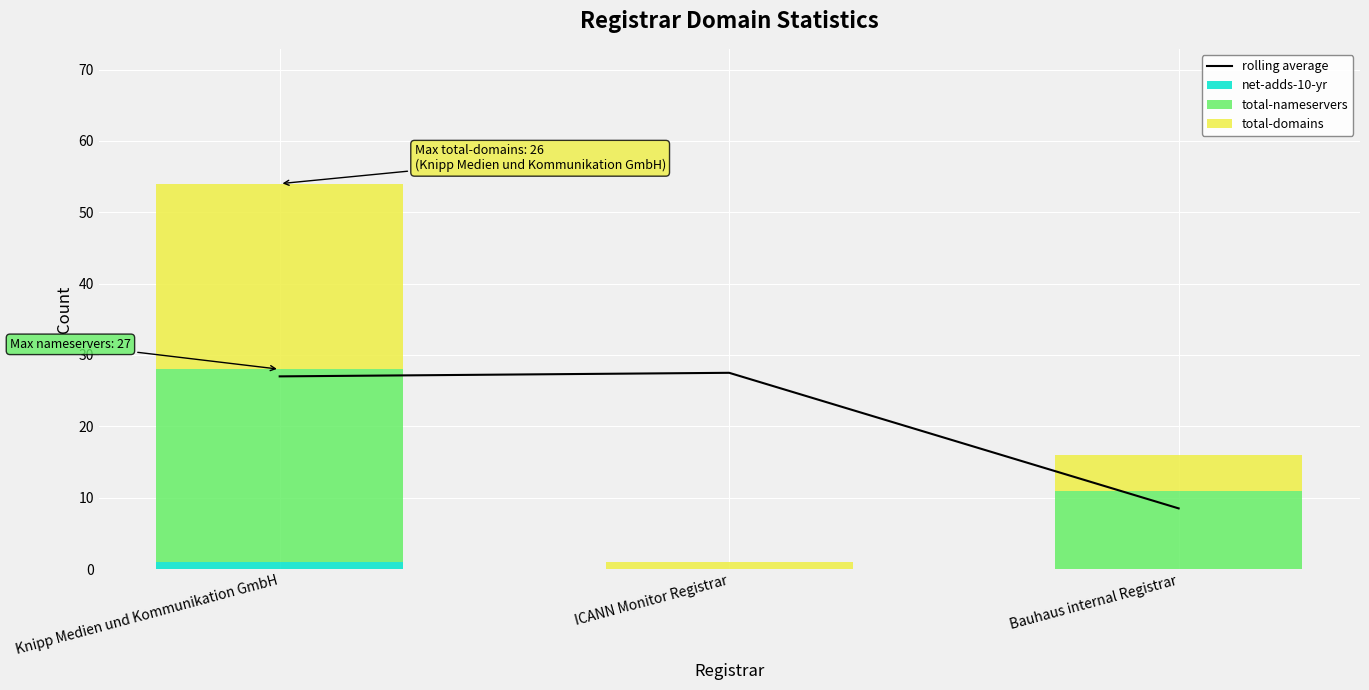

What is the approximate value of rolling average at ICANN Monitor Registrar?

27.5